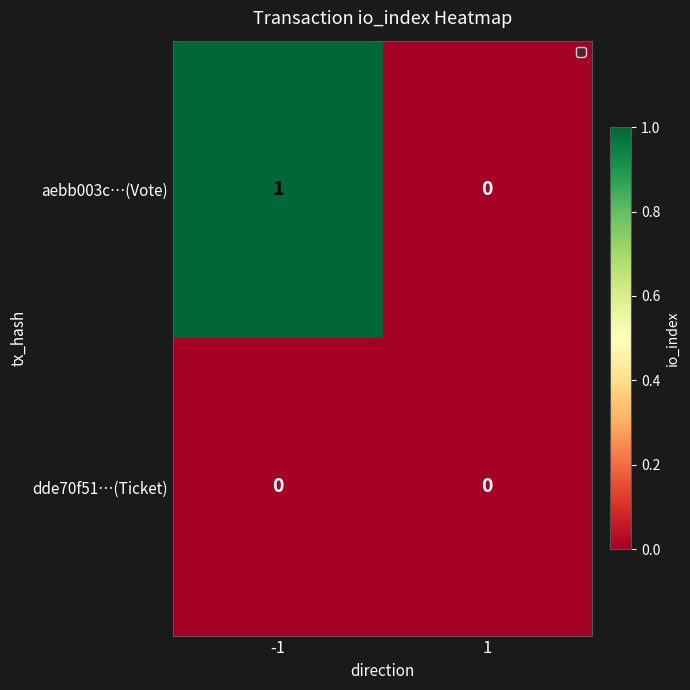

Reading left to right, transcribe all the data shown in this chart.

aebb003c…(Vote): -1=1	1=0
dde70f51…(Ticket): -1=0	1=0